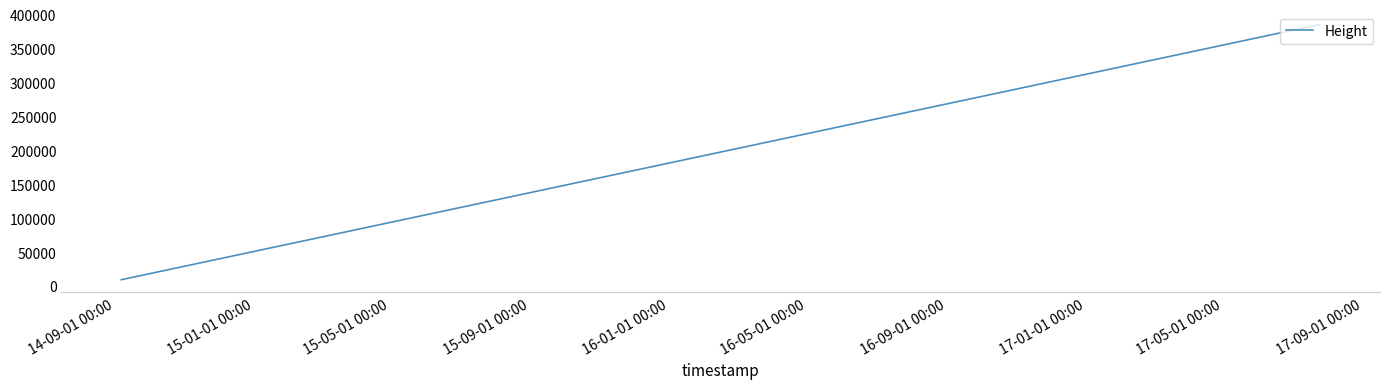

What is the sum of all values?

2701154